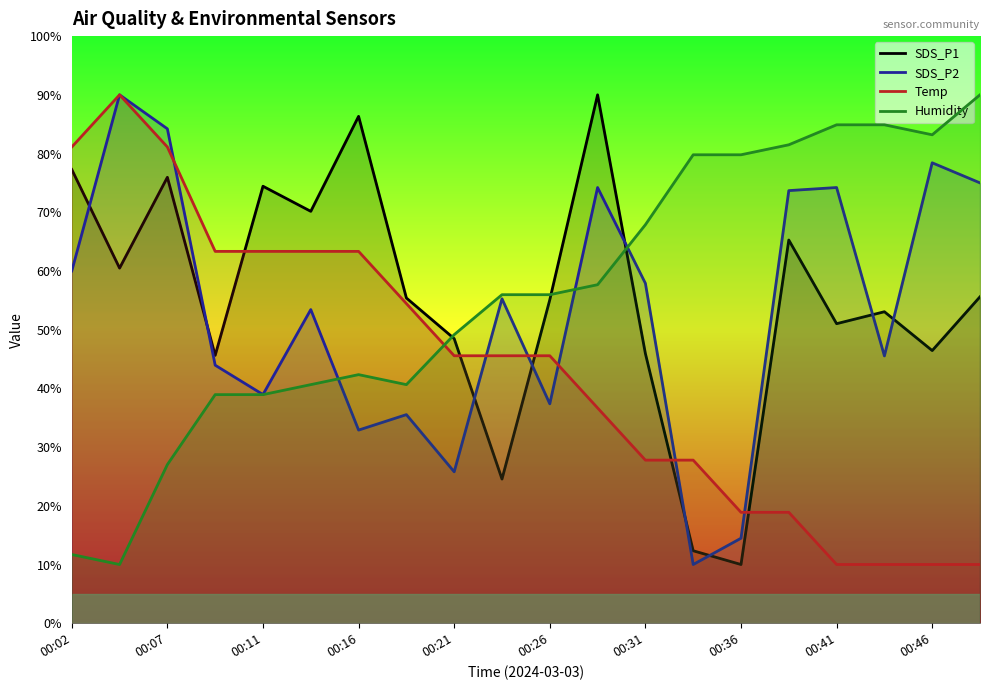

True or false: Humidity has more than 1 points higher than both neighbors.

False